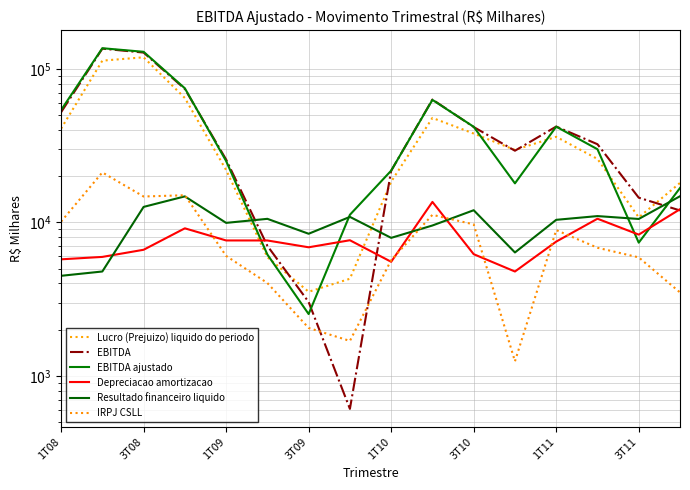

What are all the series names shown in the legend?

Lucro (Prejuizo) liquido do periodo, EBITDA, EBITDA ajustado, Depreciacao amortizacao, Resultado financeiro liquido, IRPJ CSLL